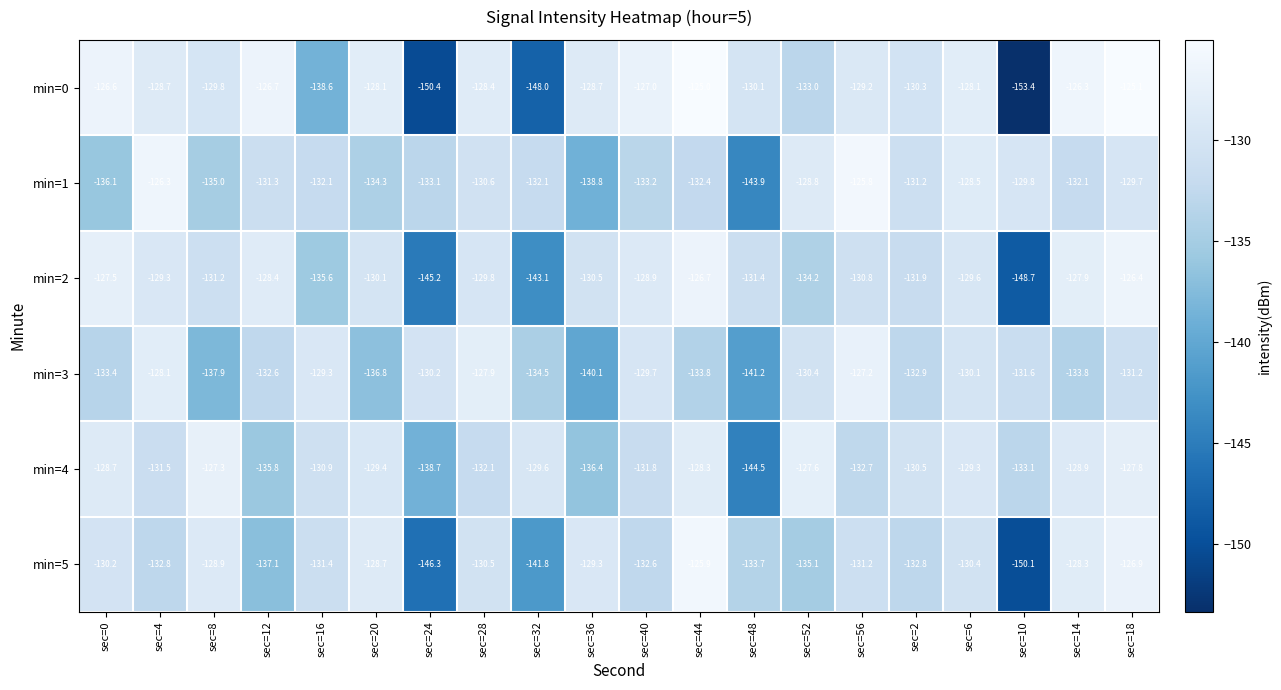

What is the minimum value for min=4?

-144.5